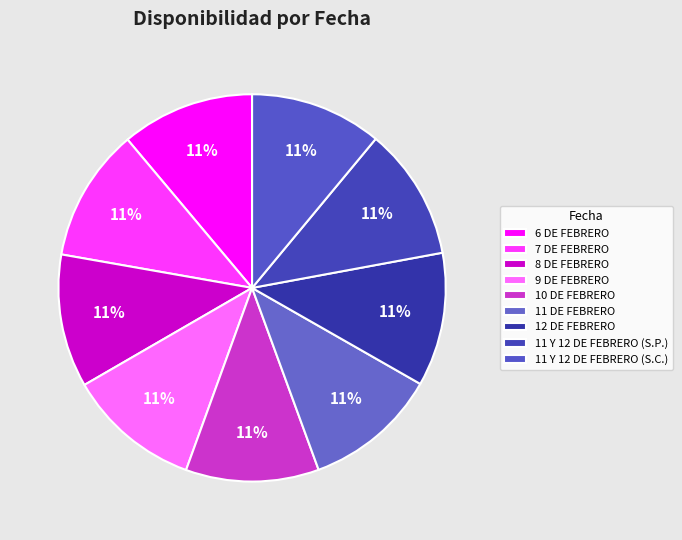

Is it true that 11 Y 12 DE FEBRERO (S.C.) is 2% of the pie?

False